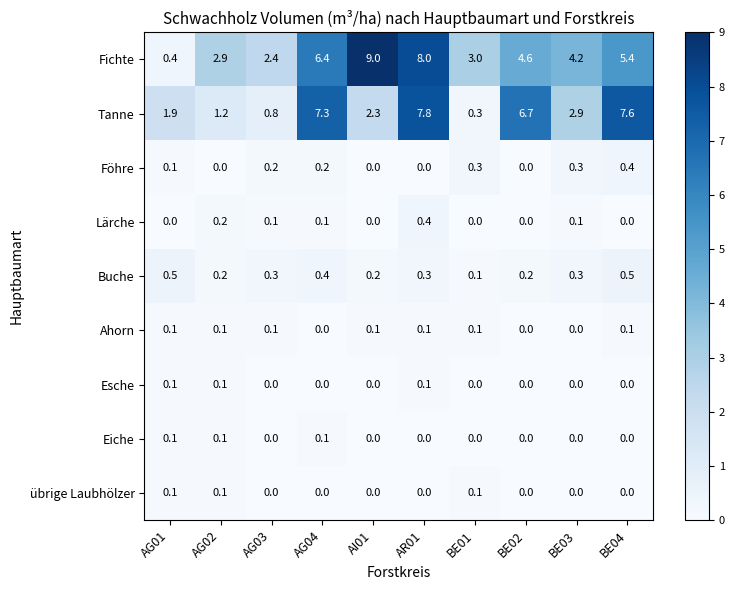

What is the spread (max minus min) of values at AG04?

7.3